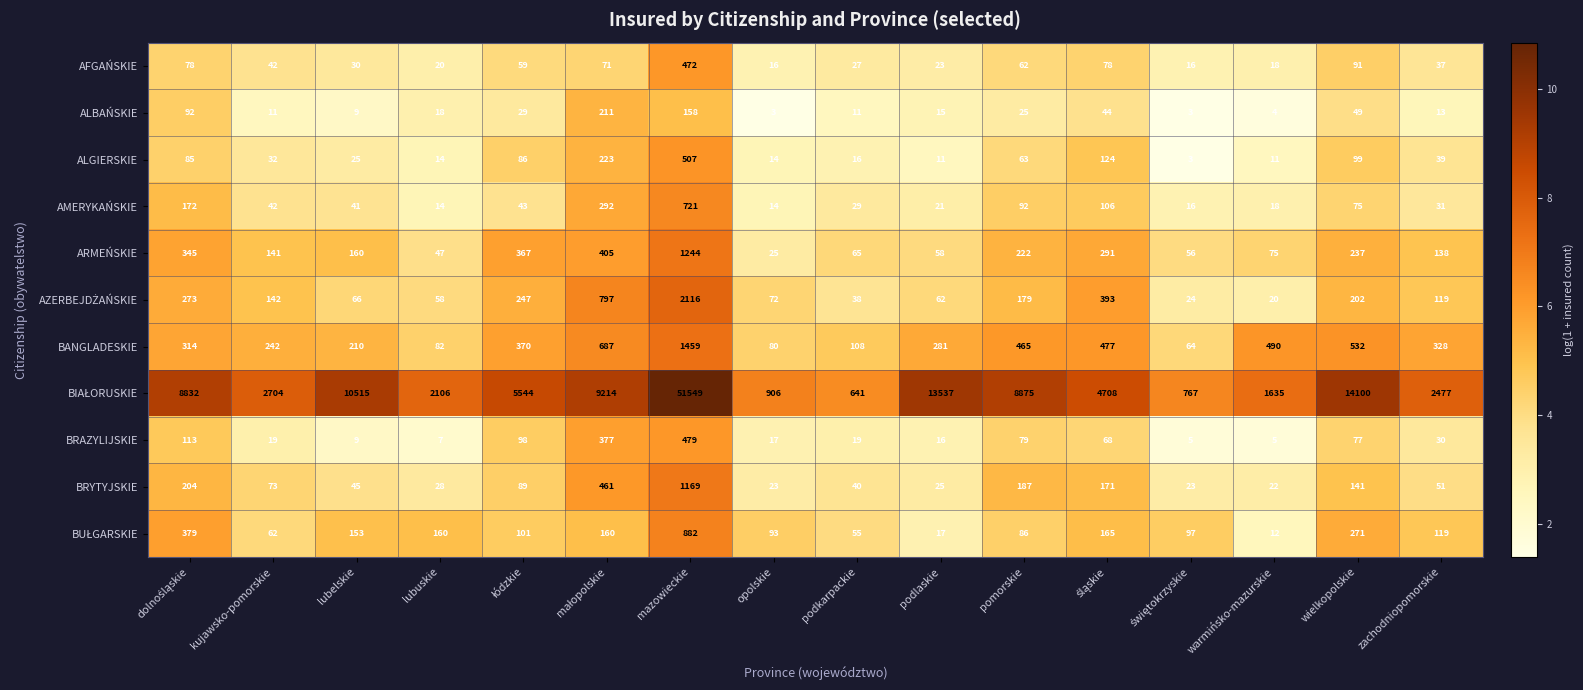

True or false: ALBAŃSKIE has a value of 25 at wielkopolskie.

False